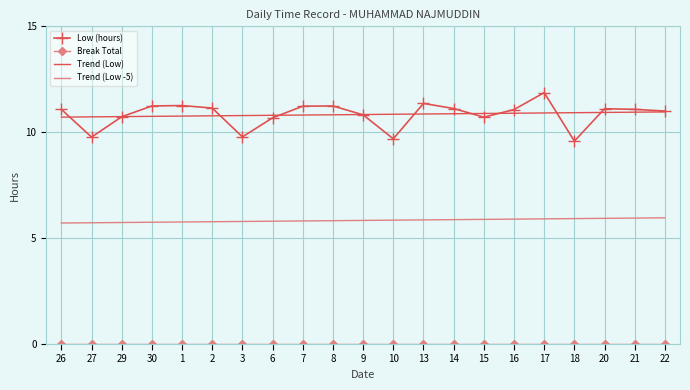

The Low (hours) series shows 11.1 at 14. True or false?

True